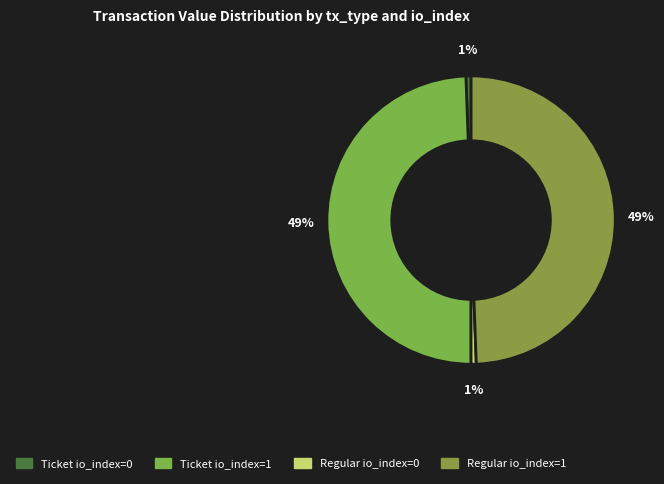

The Regular io_index=0 slice represents 1% of the pie. True or false?

True